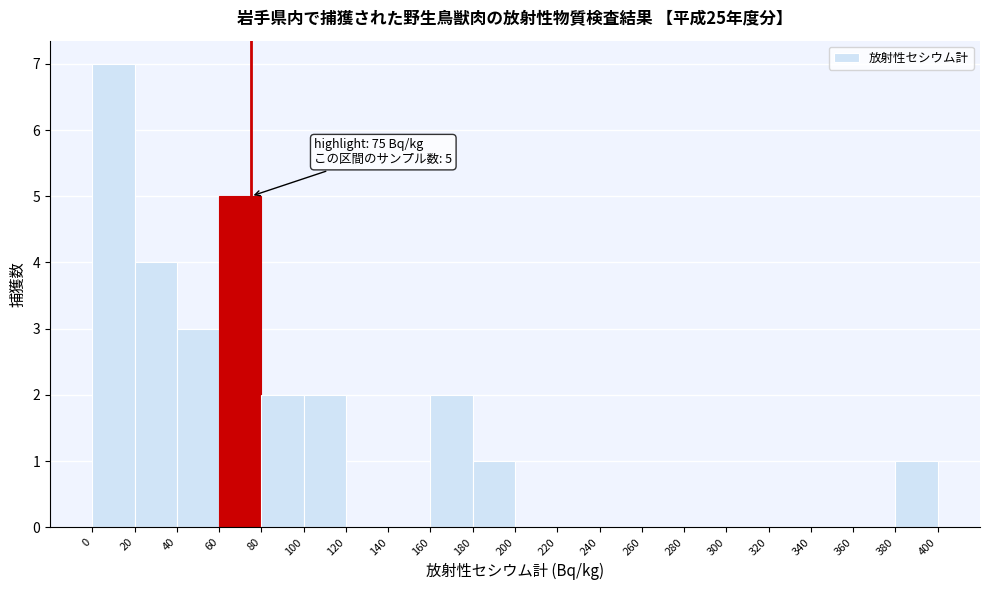

Which range on the x-axis has the tallest bar?

0 to 20